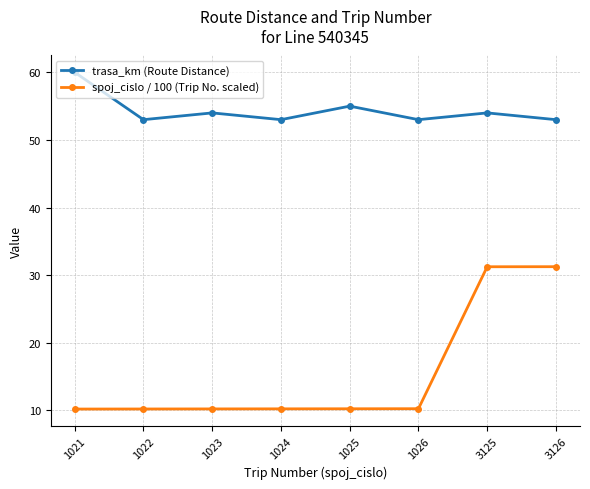

At which category does trasa_km (Route Distance) reach its first local valley?

1022